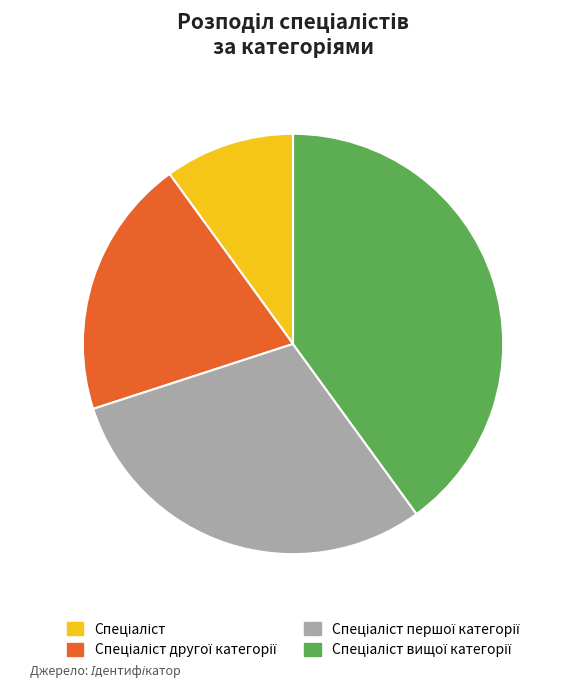

Does any single category account for the majority?

No